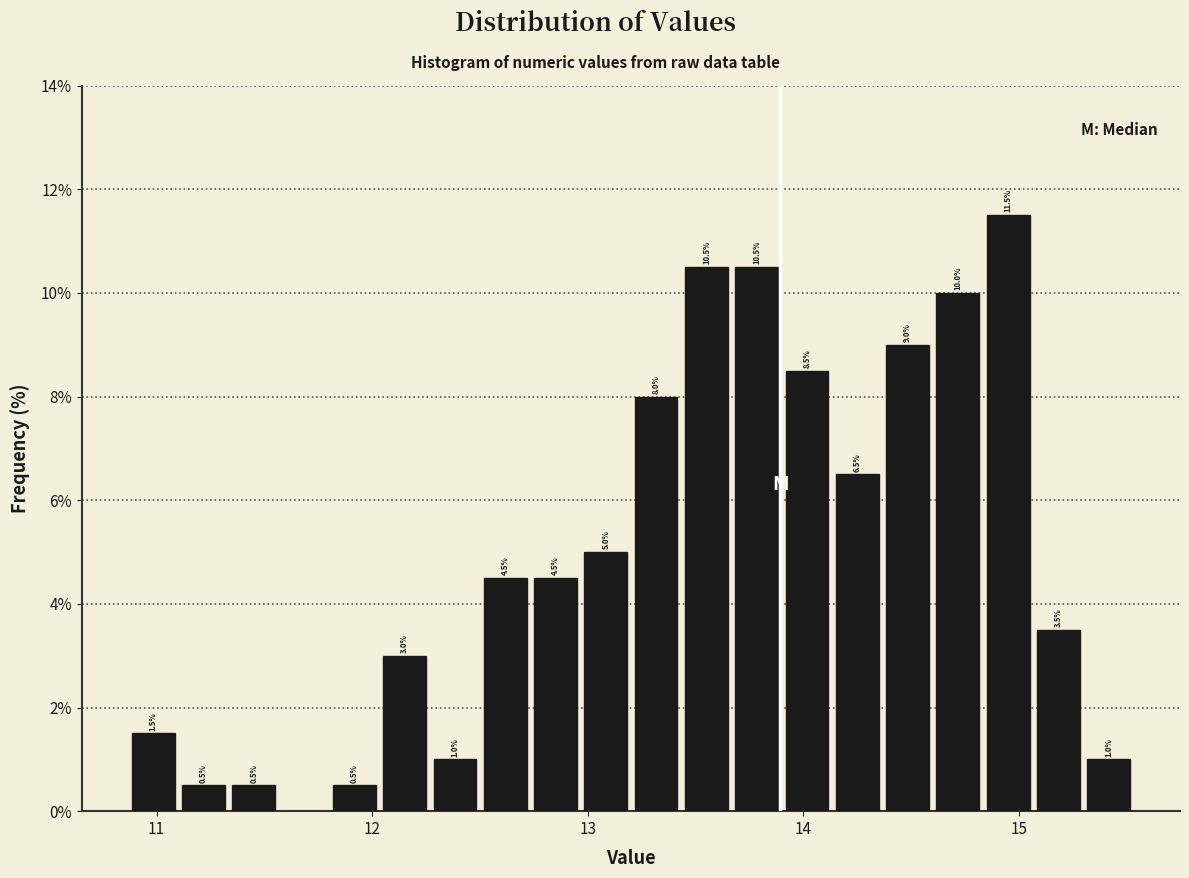

Around what value on the x-axis is the tallest bar? Give the approximate position of its centre, as read against the axis.

15.0